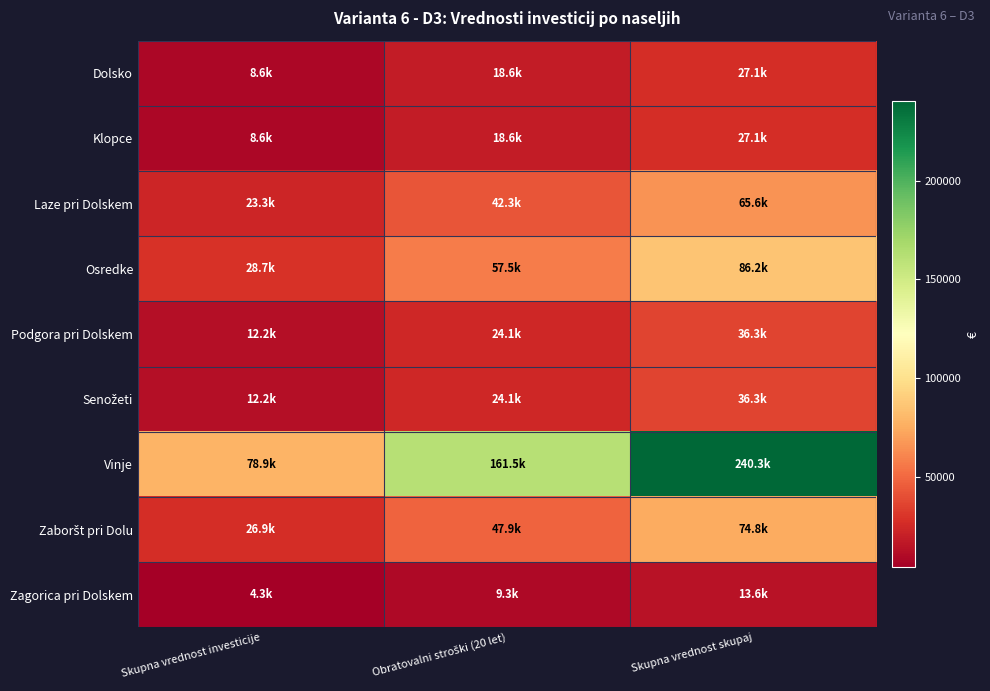

Which series has the widest spread of values?

Vinje